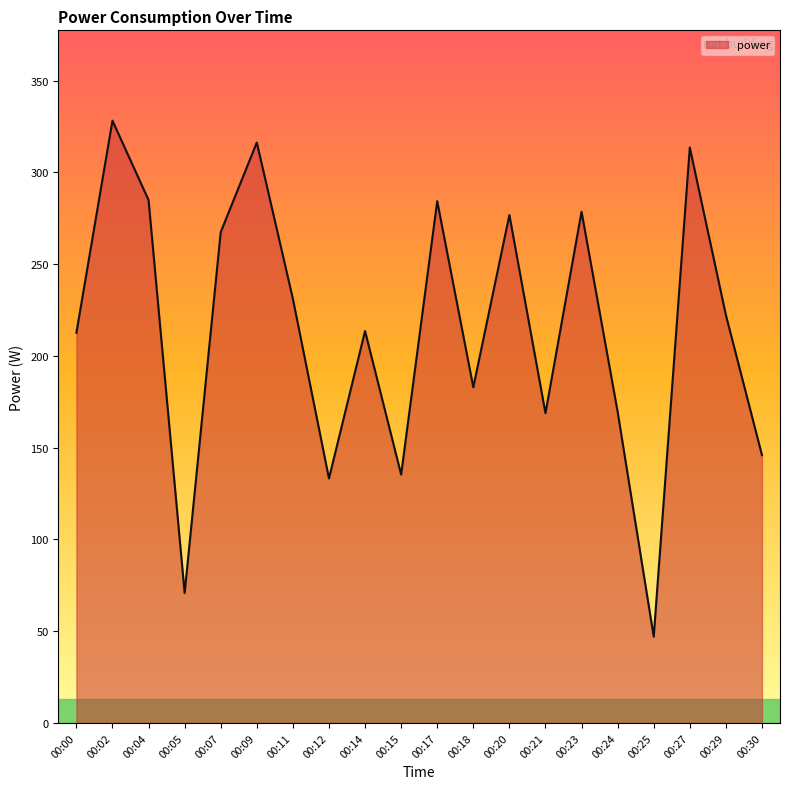

What is the greatest value displayed?

328.2